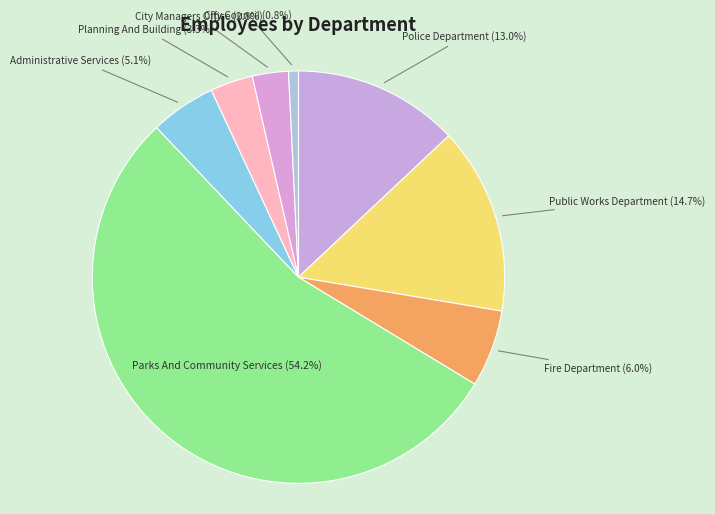

To the nearest percent, what is the difference between the Parks And Community Services and Administrative Services slice percentages?

49%